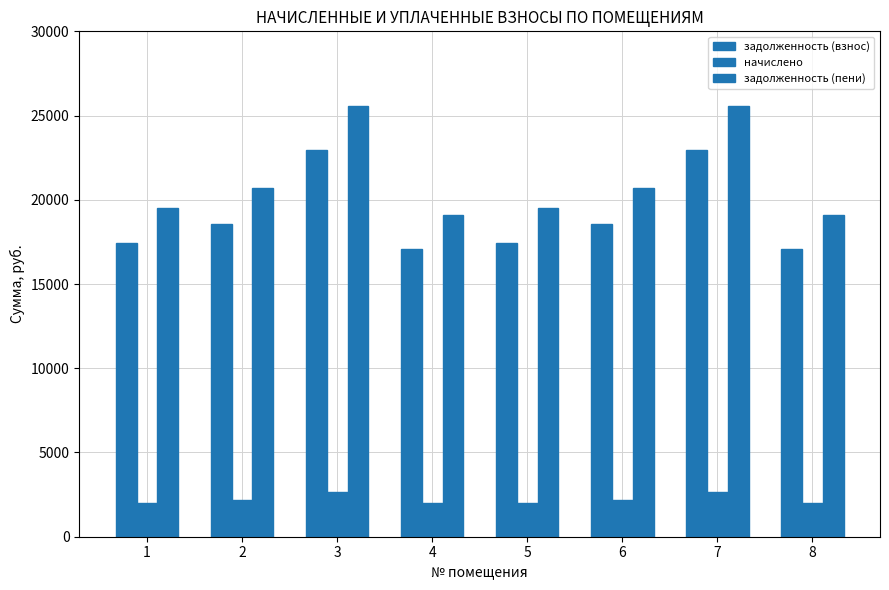

The value of задолженность (взнос) at 5 is 7223.0. True or false?

False